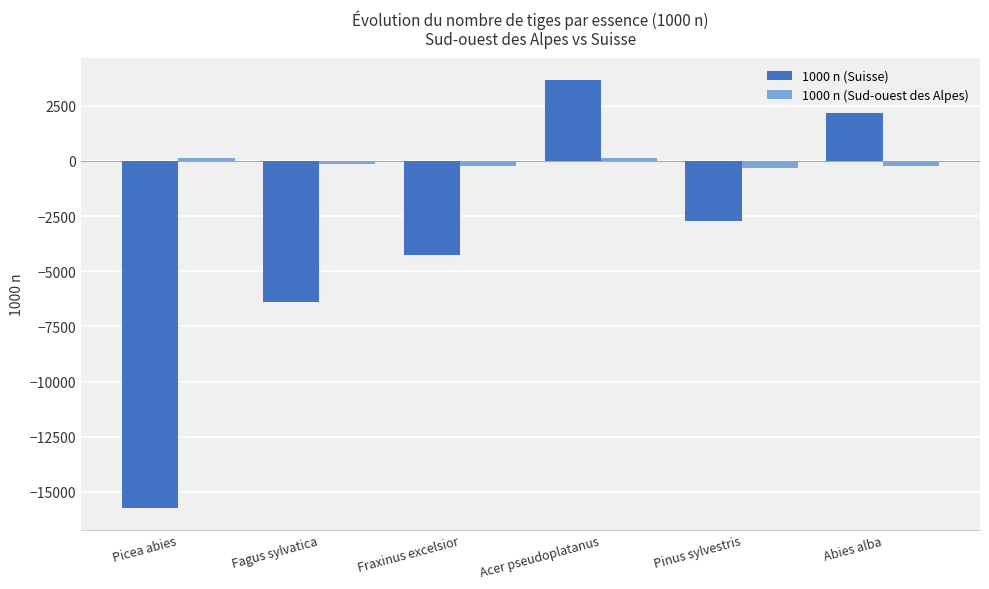

How many categories are shown in the chart?

6